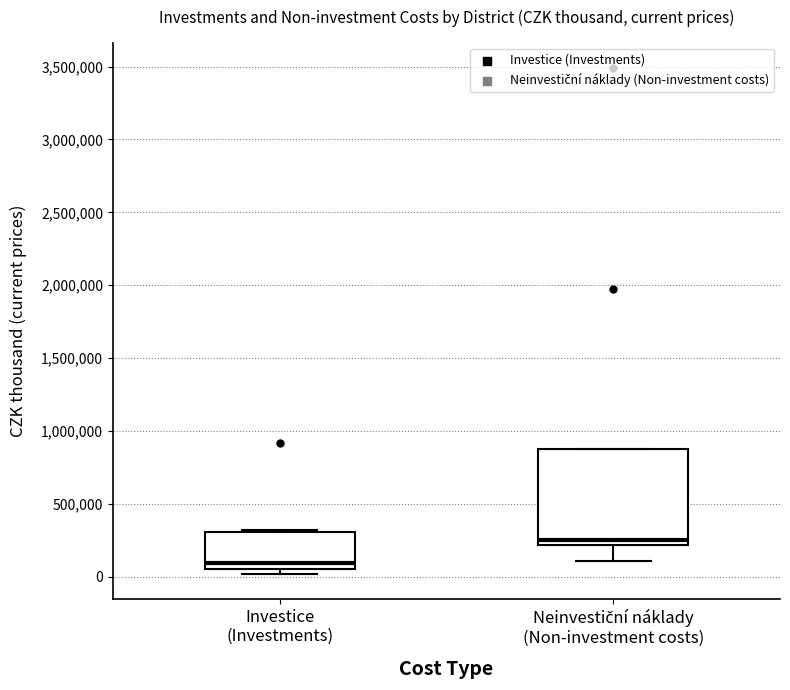

Where is the upper edge of the box for Neinvestiční náklady (Non-investment costs) on the y-axis? The values are not printed on the chart, so give them approximately, as read against the axis.

850000